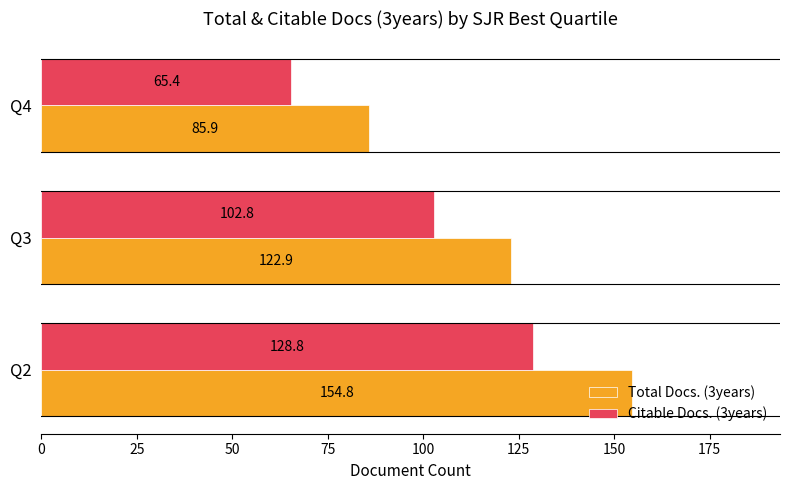

What is the difference between the maximum and minimum values in the Citable Docs. (3years) series?

63.3